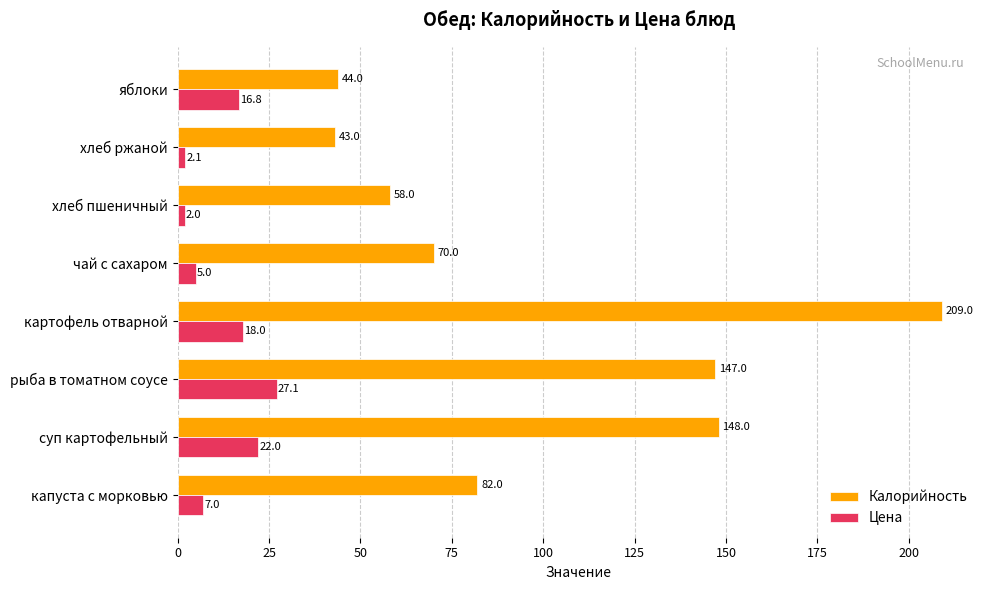

Is the value of Калорийность at суп картофельный greater than the value of Цена at яблоки?

Yes